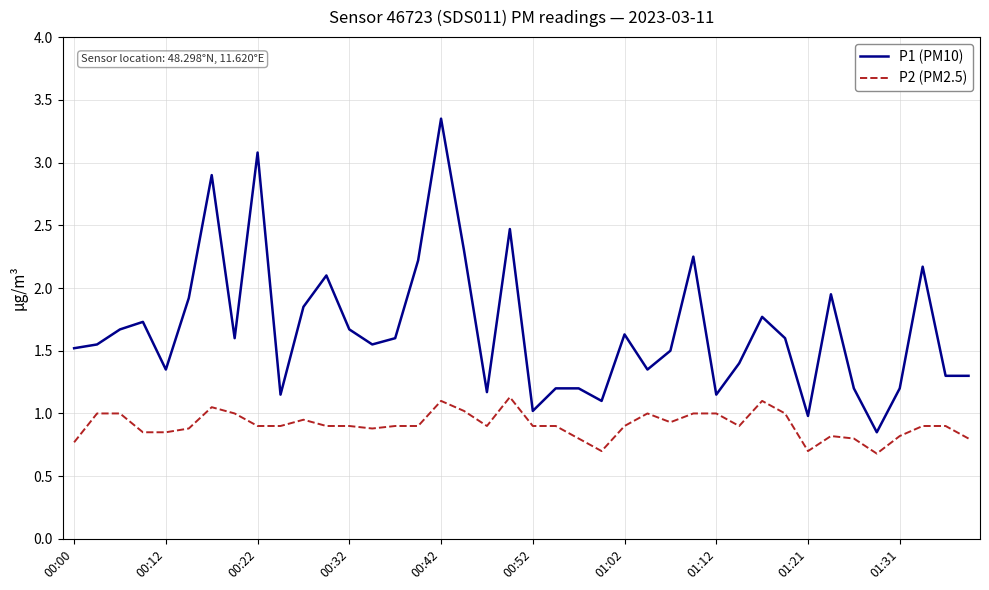

List the series in order of their overall mean, lowest first.

P2 (PM2.5), P1 (PM10)